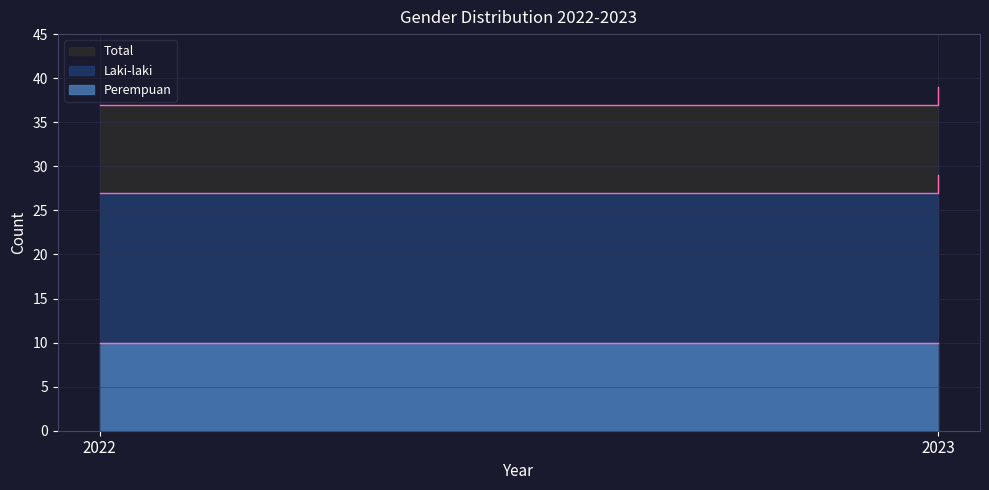

List the labels in order of Total value, smallest first.

2022, 2023